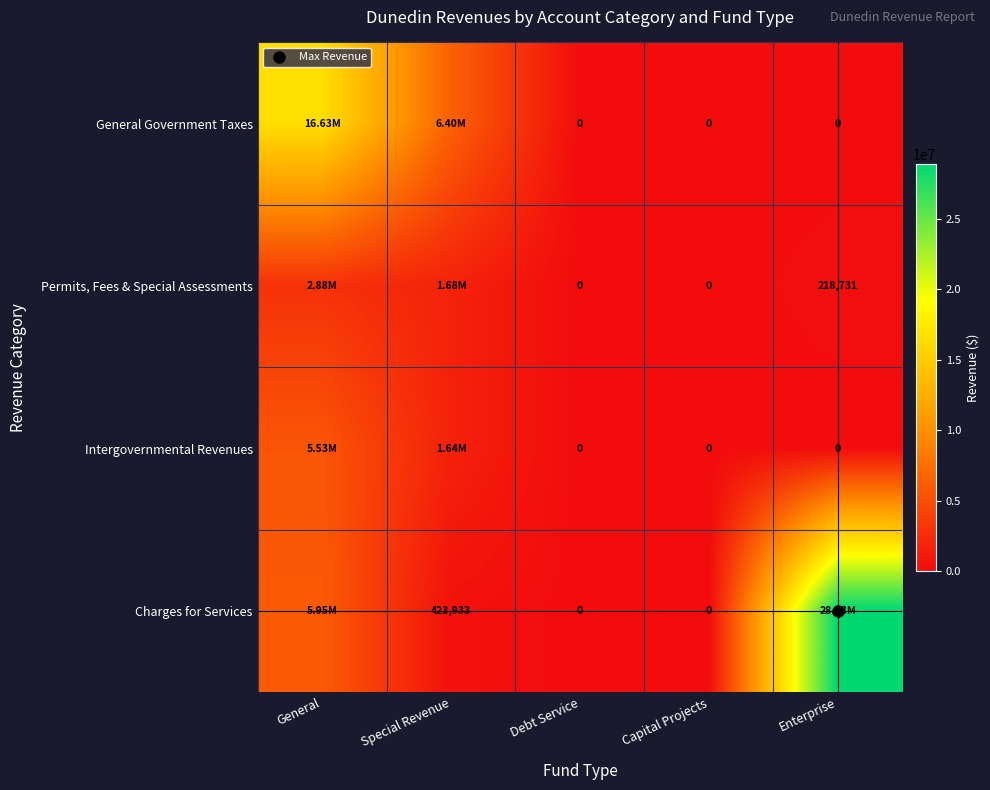

Rank the series by their maximum value, from lowest to highest.

Permits, Fees & Special Assessments, Intergovernmental Revenues, General Government Taxes, Charges for Services